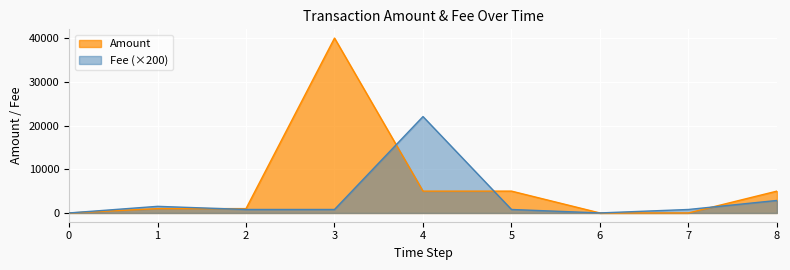

What is the value of the Fee point at the 9th from the left?

2865.8